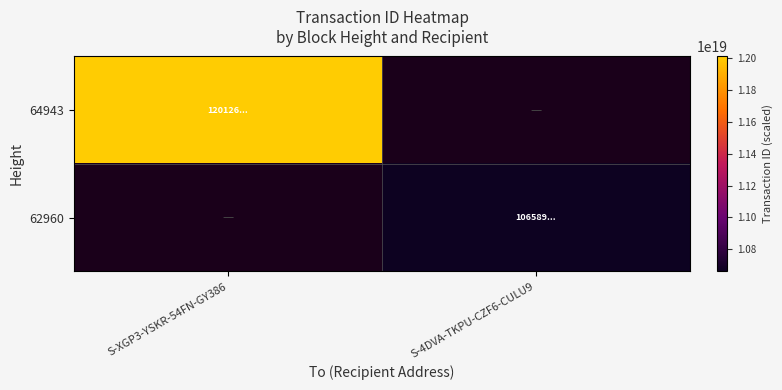

Rank the series at S-4DVA-TKPU-CZF6-CULU9 from lowest to highest value.

64943, 62960